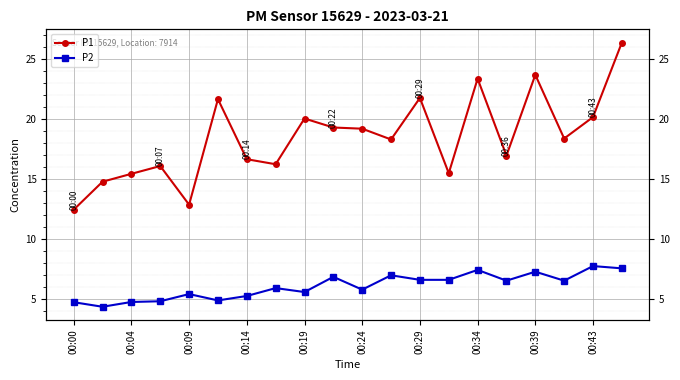

What is the difference between the maximum and minimum values in the P1 series?

14.0